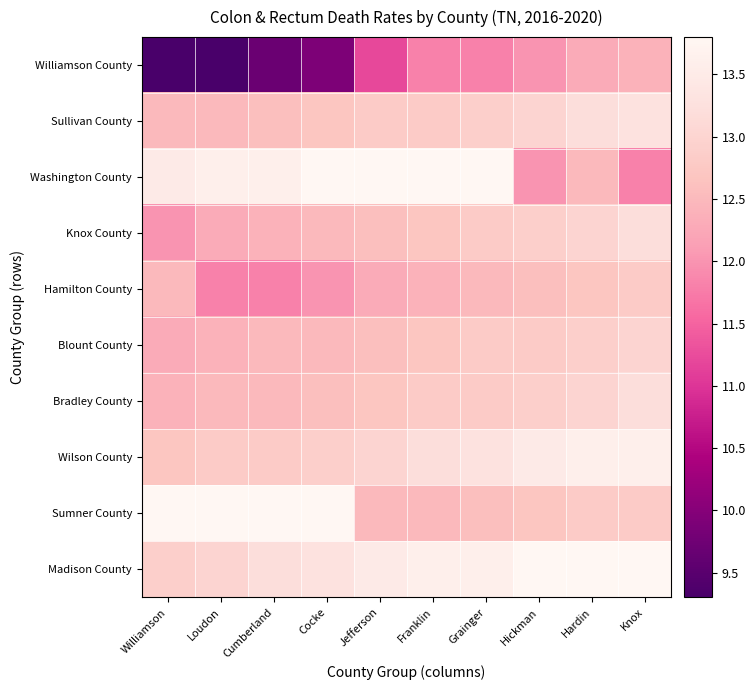

Which series changed the most between Williamson and Franklin?

Williamson County